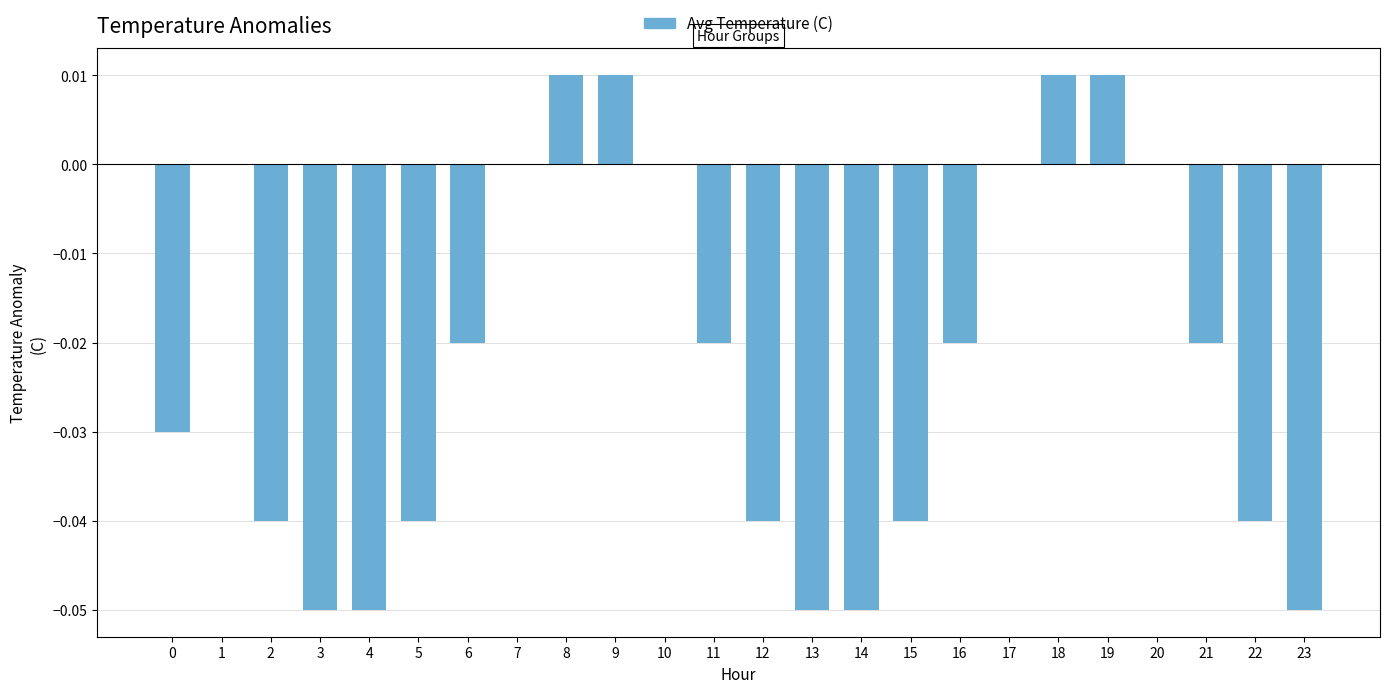

What is the sum of all values?

-0.5